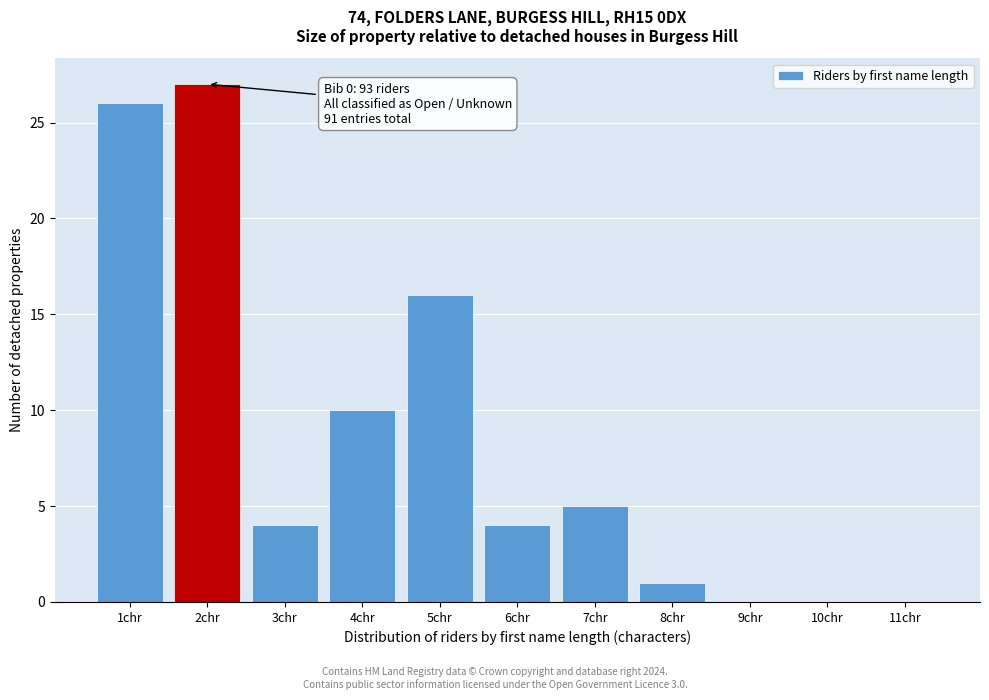

Reading right to left, list all the values displayed in this chart.

11chr=0	10chr=0	9chr=0	8chr=1	7chr=5	6chr=4	5chr=16	4chr=10	3chr=4	2chr=27	1chr=26